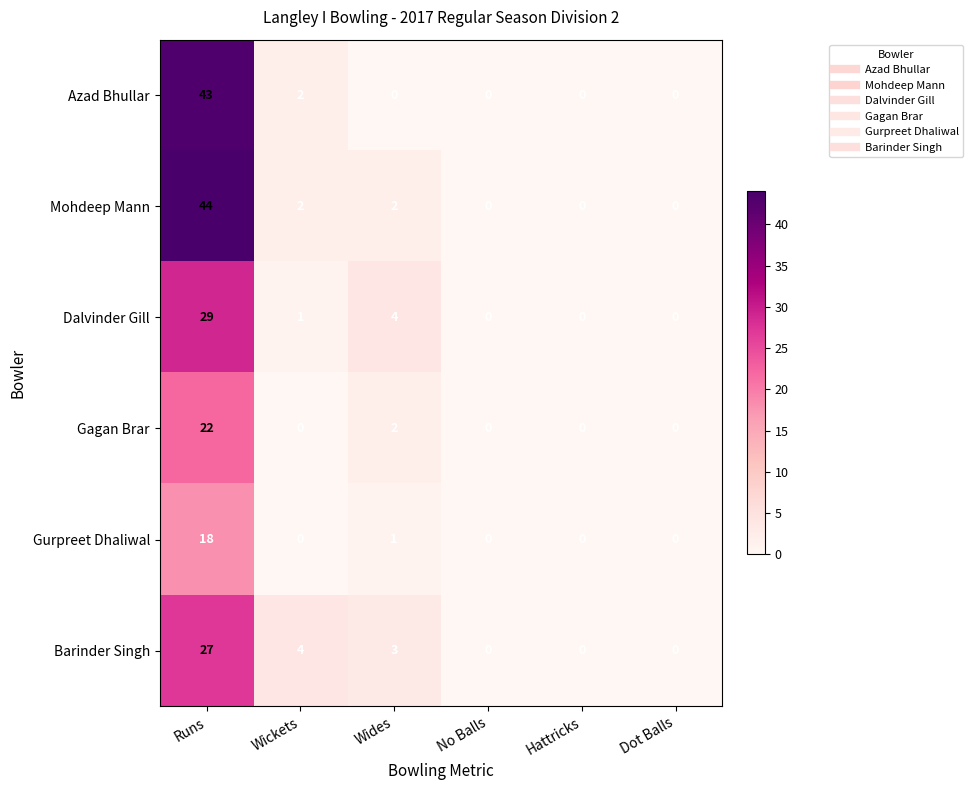

The Dalvinder Gill series shows 0 at No Balls. True or false?

True